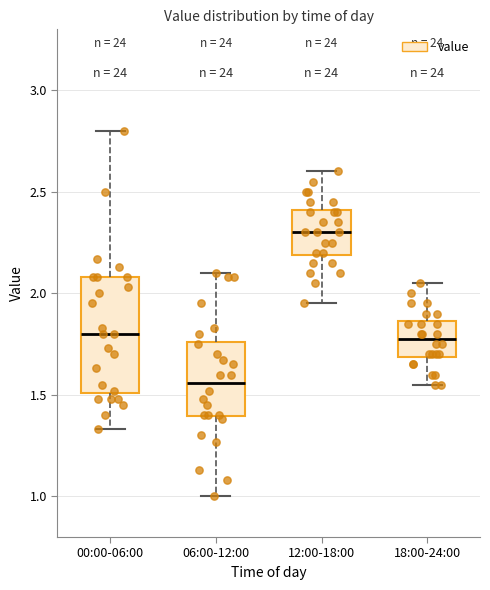

Where does the upper whisker of the box for 12:00-18:00 end on the y-axis? The values are not printed on the chart, so give them approximately, as read against the axis.

2.60